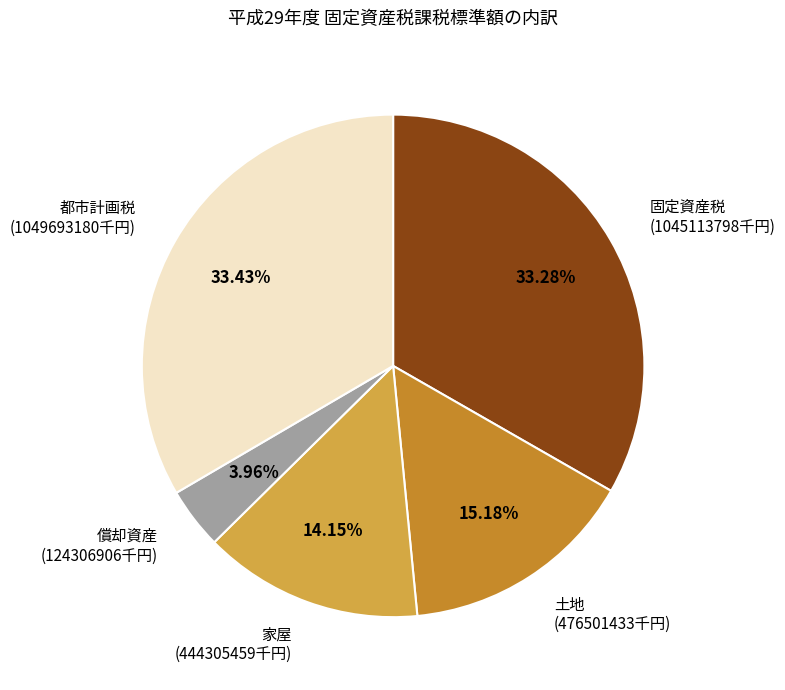

How much of the chart is everything except 固定資産税?

66.7%